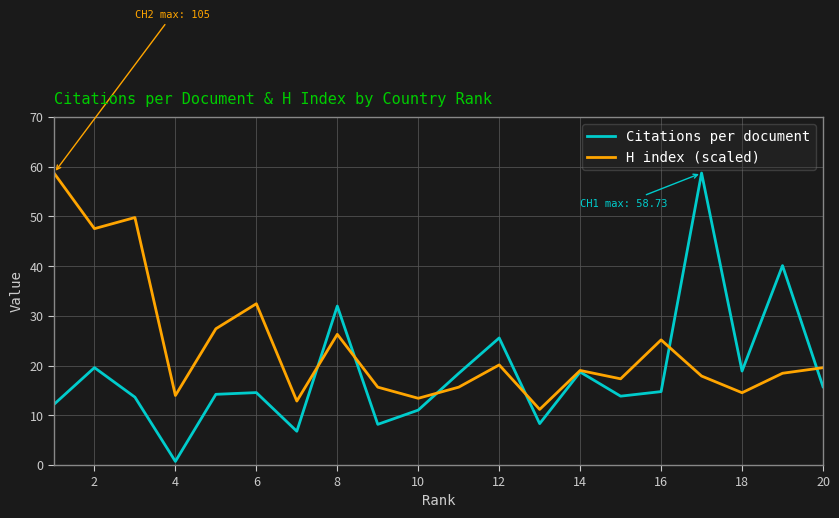

Which series has the largest total across all categories?

H index (scaled)